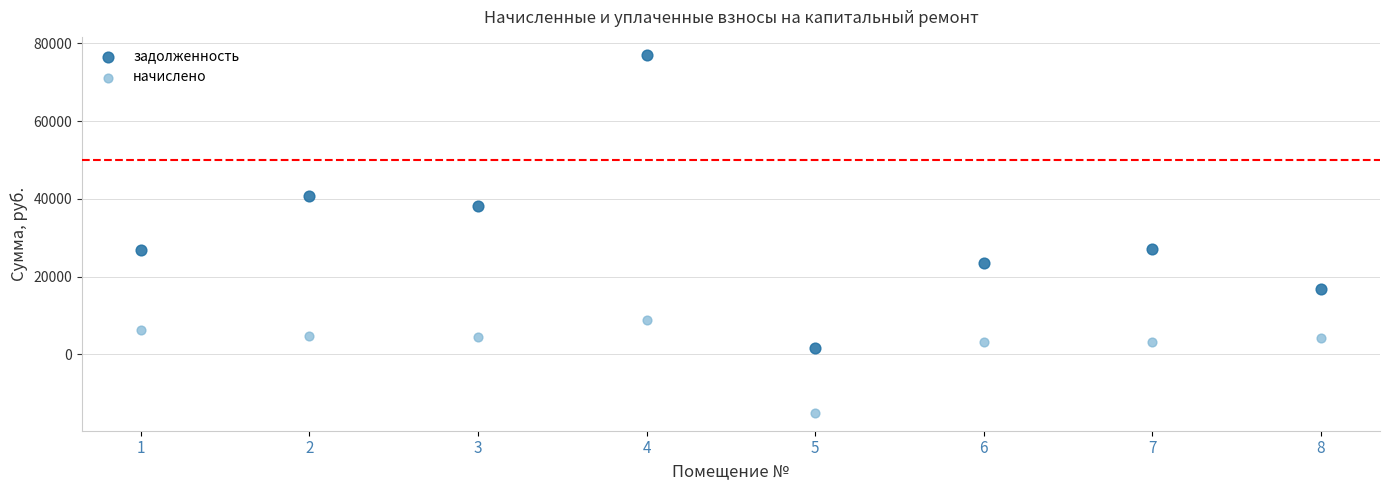

What are all the series names shown in the legend?

задолженность, начислено